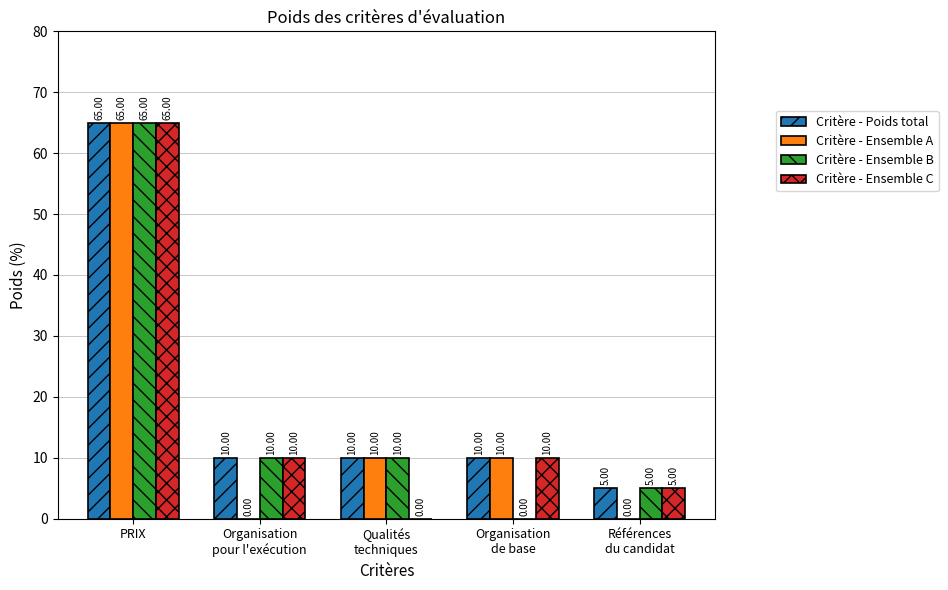

True or false: Critère - Ensemble B has a value of 65 at PRIX.

True